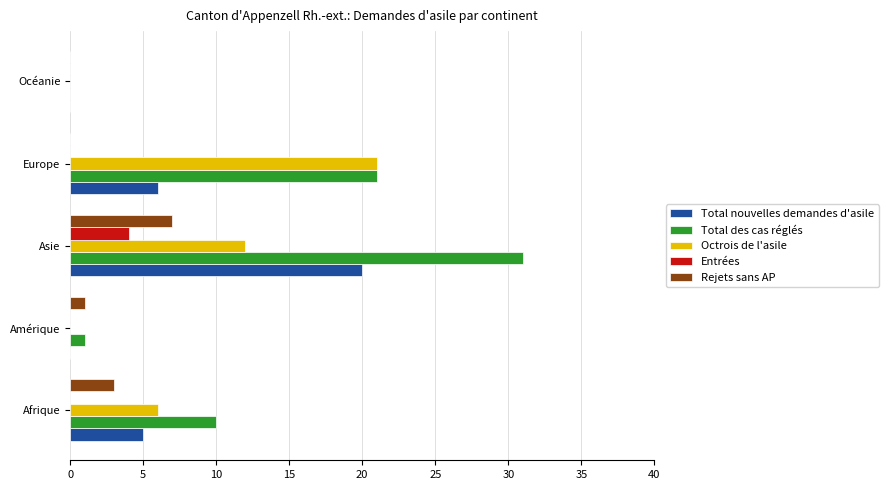

What is the sum of all Rejets sans AP values?

11